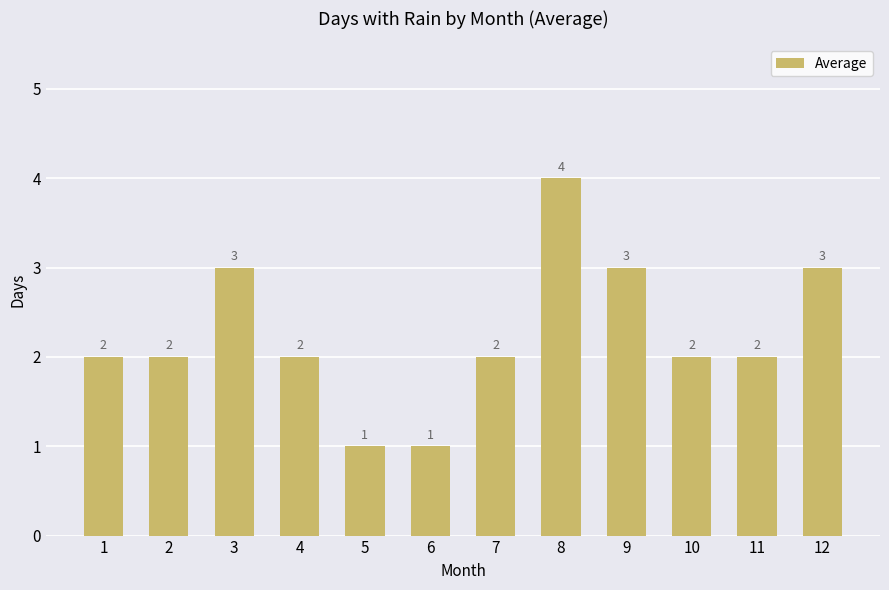

What is the maximum value shown in the chart?

4